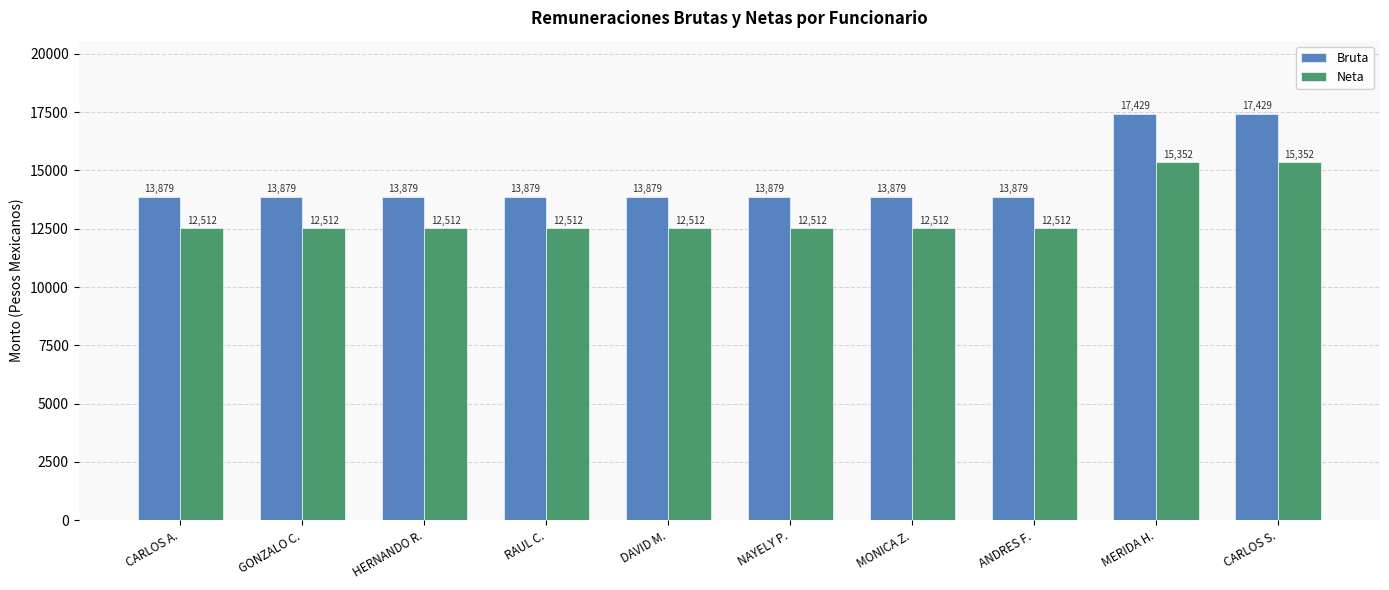

Which series has the largest range (max minus min)?

Bruta